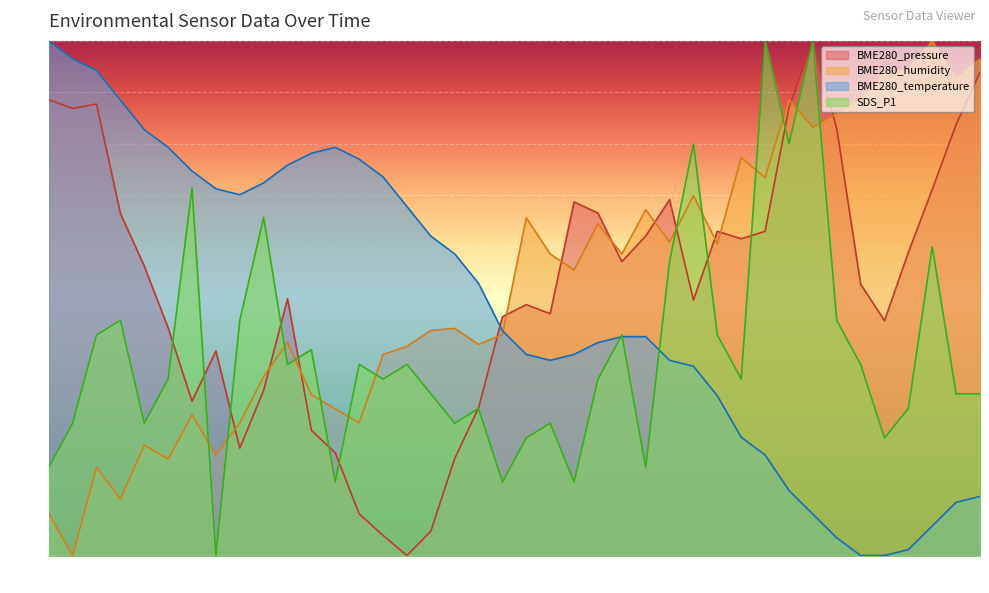

Which category has the highest value across all series?

01:44